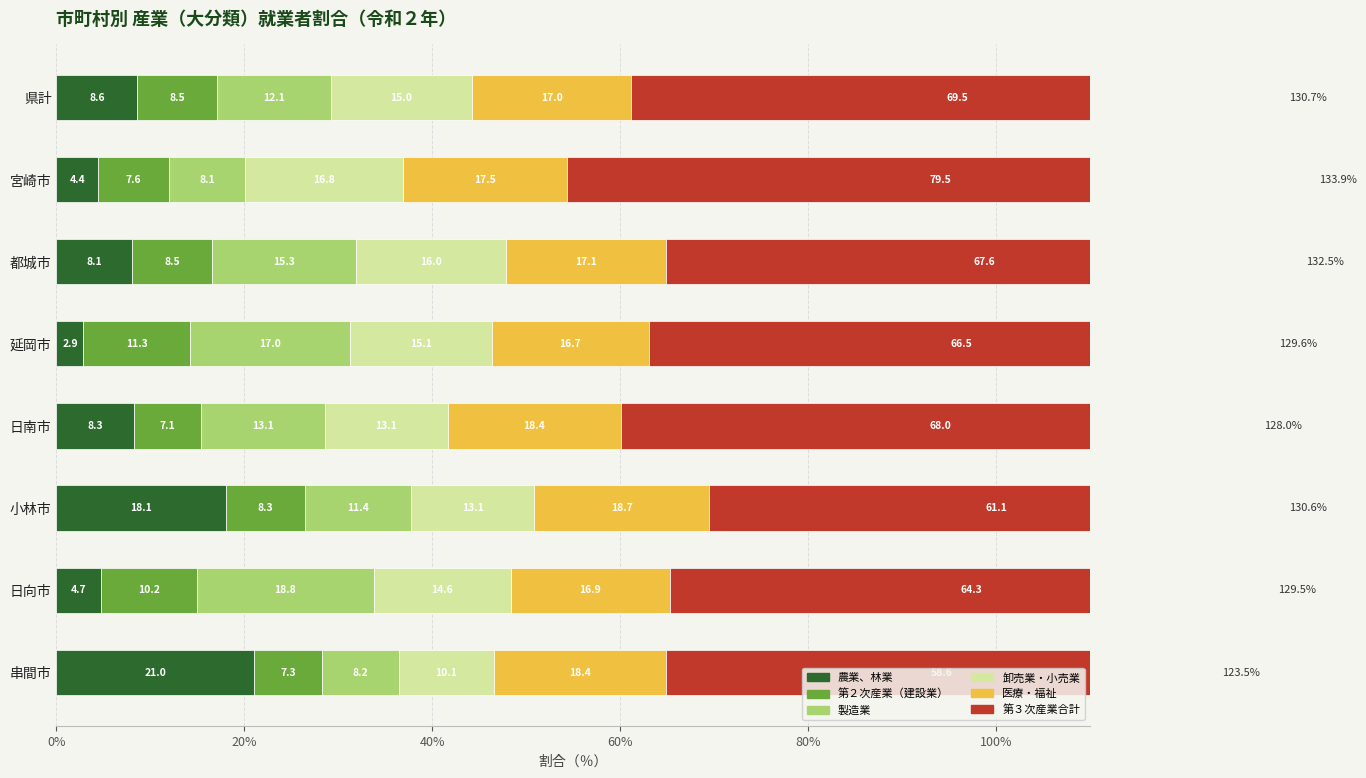

Is it true that 第２次産業（建設業） equals 7.6 at 宮崎市?

True